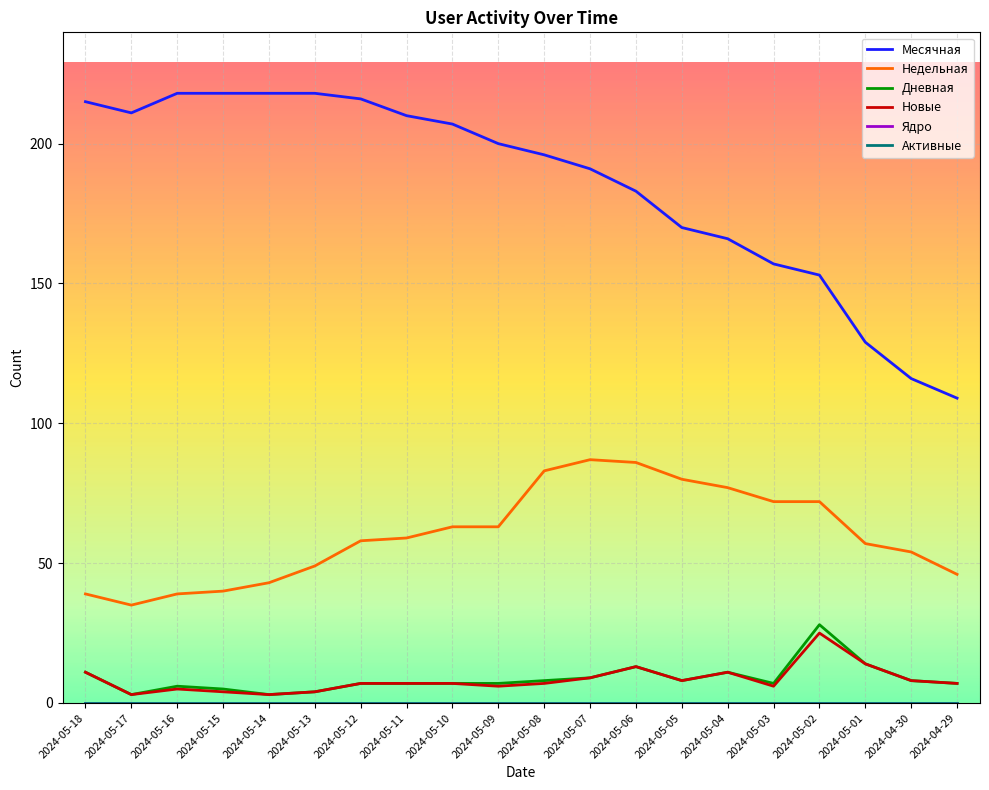

What is the maximum value for Дневная?

28